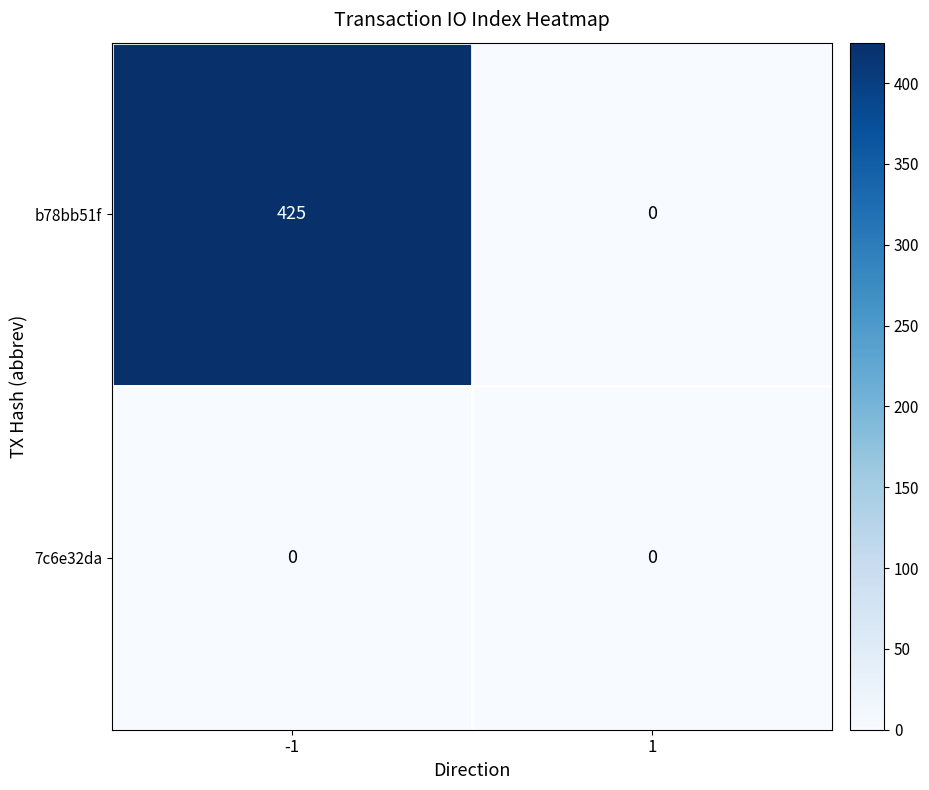

What is the total value across all series at -1?

425